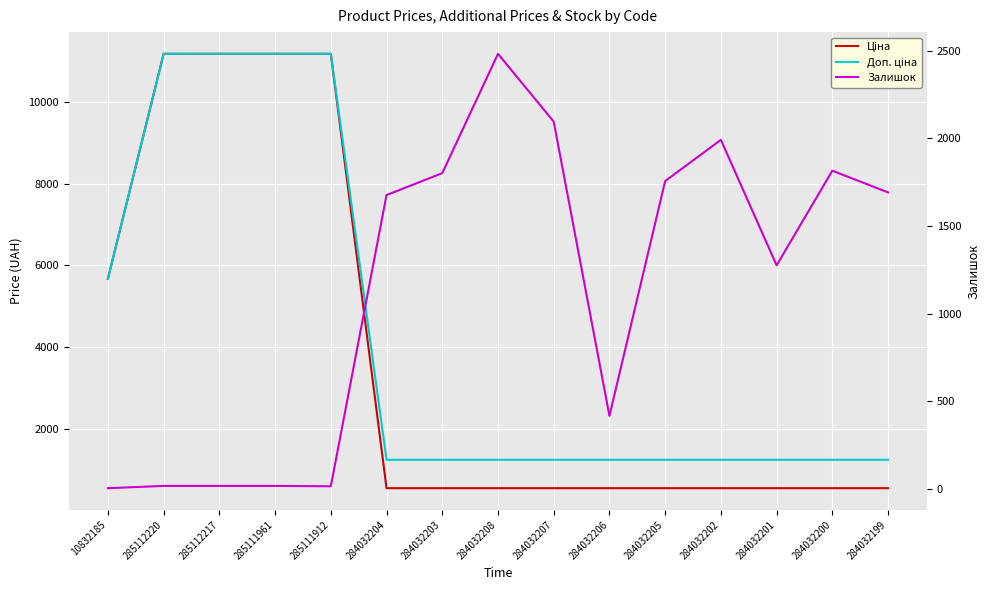

At how many categories does at least one series exceed 1010?

15